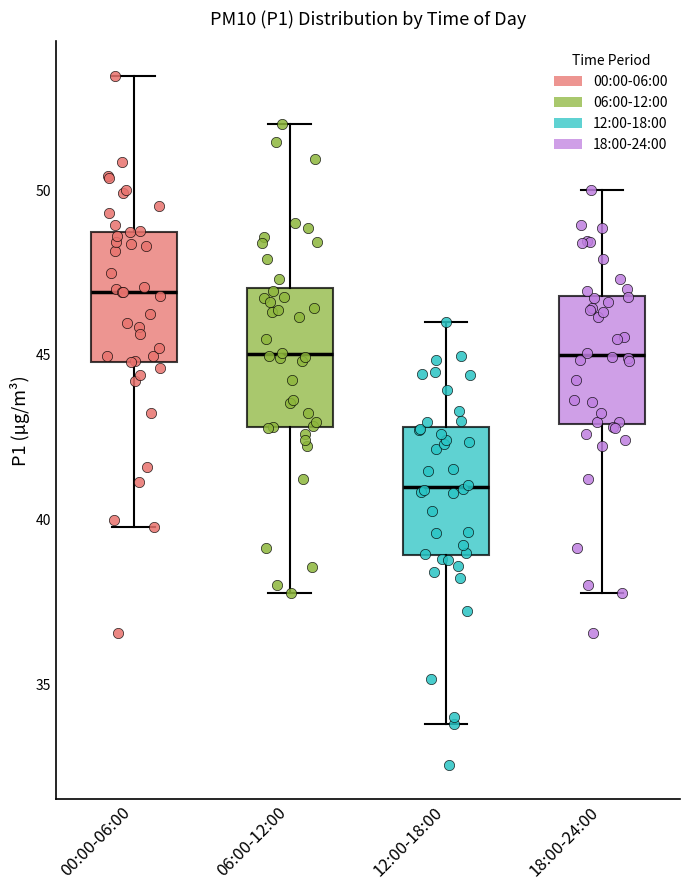

Which box's median line is the lowest?

12:00-18:00